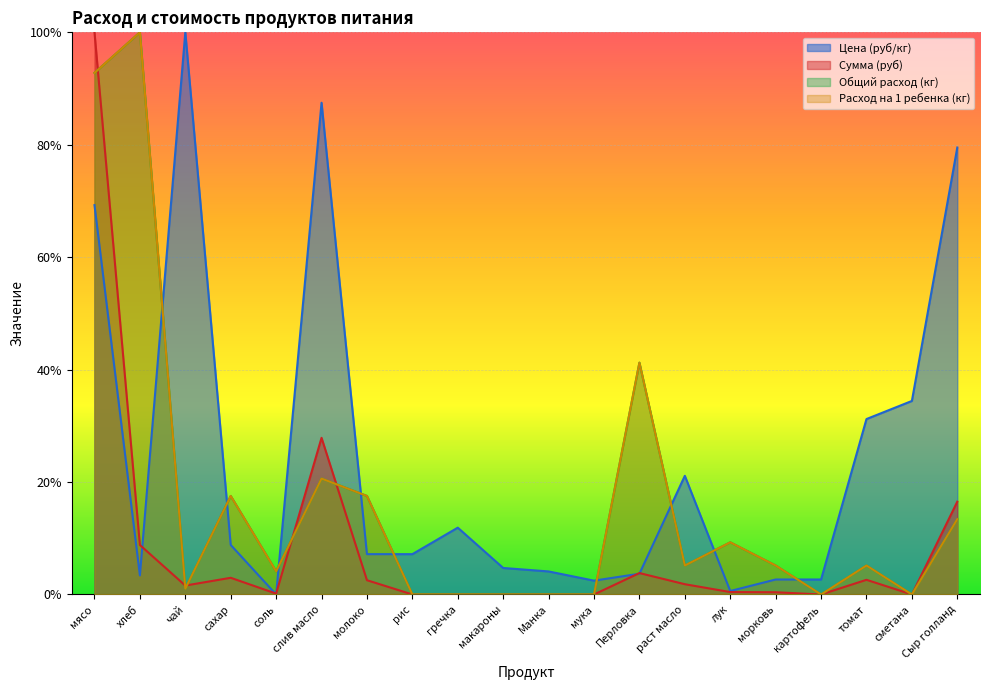

In Цена (руб/кг), how many points are higher than both neighbors (excluding endpoints)?

4